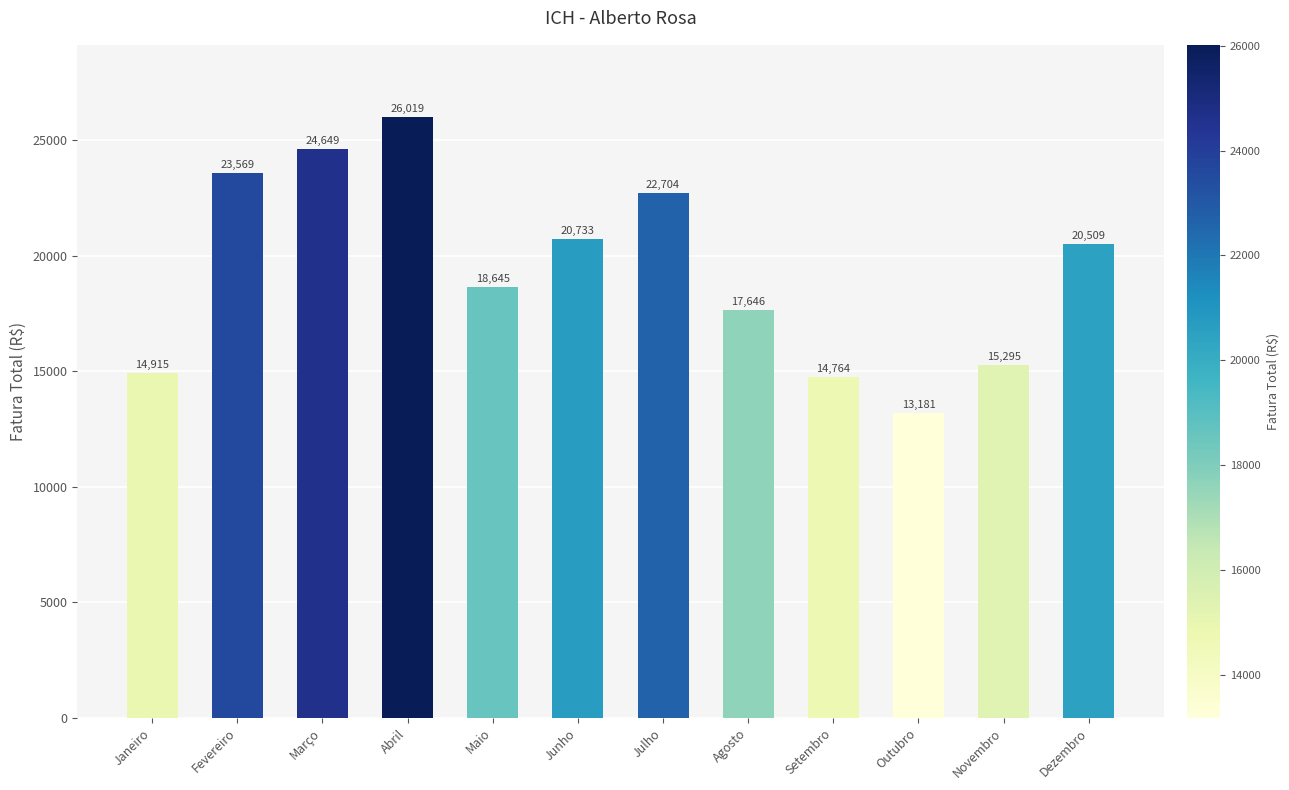

Between Setembro and Abril, which is larger?

Abril